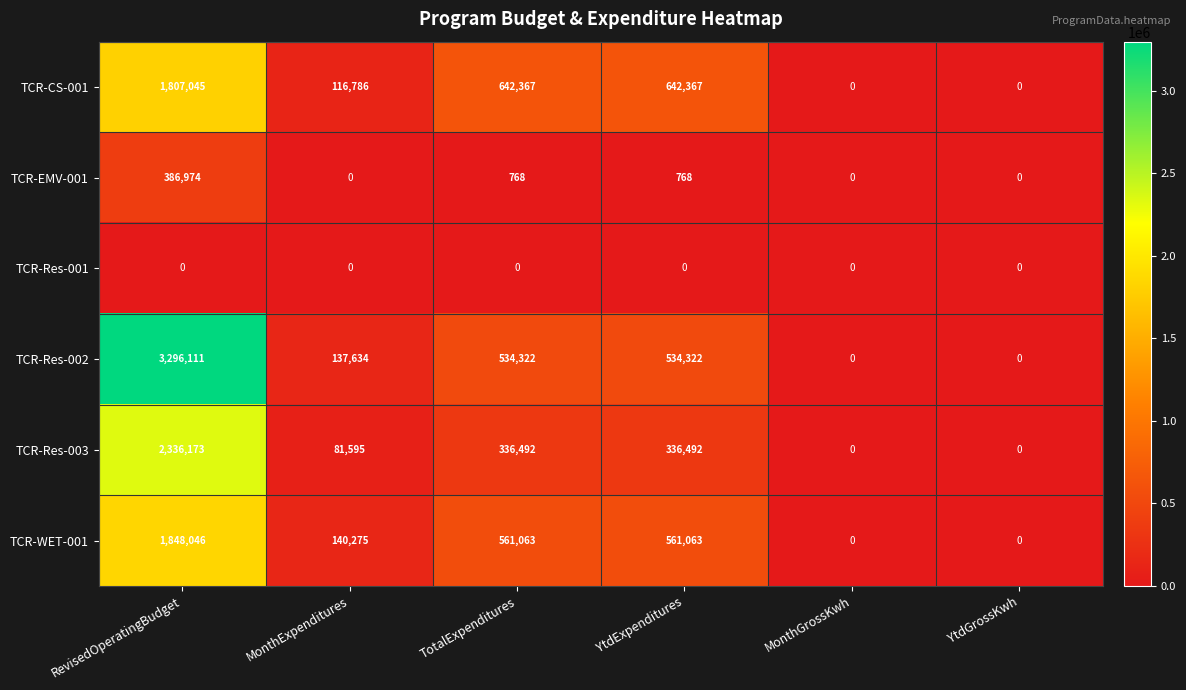

Between RevisedOperatingBudget and TotalExpenditures, which series saw the biggest shift?

TCR-Res-002